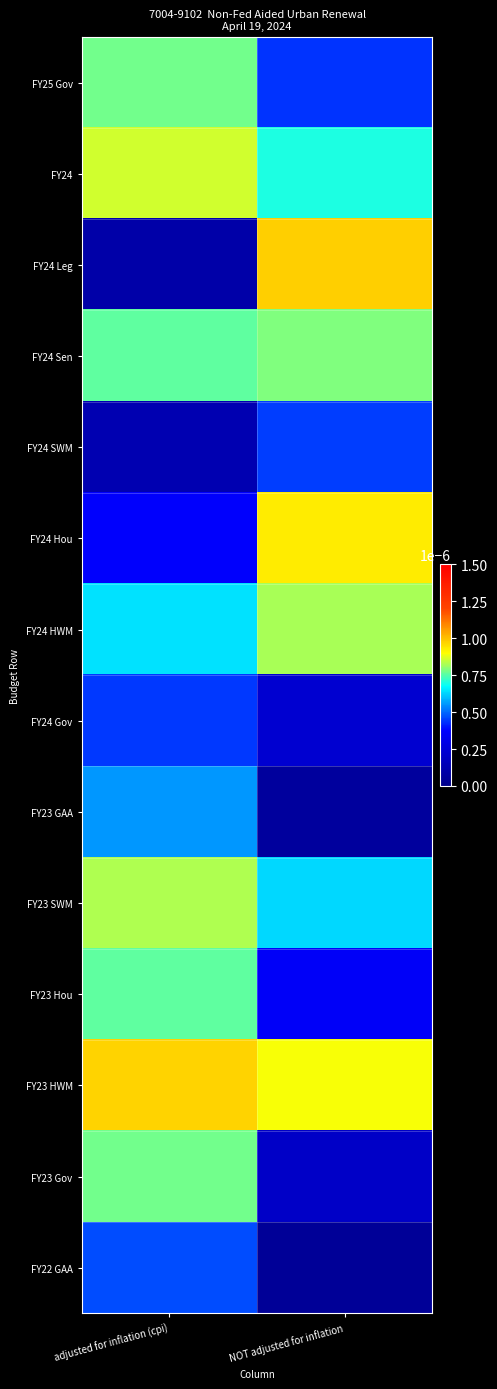

Reading left to right, extract all data points from this chart.

FY25 Gov: adjusted for inflation (cpi)=0.0	NOT adjusted for inflation=0.0
FY24: adjusted for inflation (cpi)=0.0	NOT adjusted for inflation=0.0
FY24 Leg: adjusted for inflation (cpi)=0.0	NOT adjusted for inflation=0.0
FY24 Sen: adjusted for inflation (cpi)=0.0	NOT adjusted for inflation=0.0
FY24 SWM: adjusted for inflation (cpi)=0.0	NOT adjusted for inflation=0.0
FY24 Hou: adjusted for inflation (cpi)=0.0	NOT adjusted for inflation=0.0
FY24 HWM: adjusted for inflation (cpi)=0.0	NOT adjusted for inflation=0.0
FY24 Gov: adjusted for inflation (cpi)=0.0	NOT adjusted for inflation=0.0
FY23 GAA: adjusted for inflation (cpi)=0.0	NOT adjusted for inflation=0.0
FY23 SWM: adjusted for inflation (cpi)=0.0	NOT adjusted for inflation=0.0
FY23 Hou: adjusted for inflation (cpi)=0.0	NOT adjusted for inflation=0.0
FY23 HWM: adjusted for inflation (cpi)=0.0	NOT adjusted for inflation=0.0
FY23 Gov: adjusted for inflation (cpi)=0.0	NOT adjusted for inflation=0.0
FY22 GAA: adjusted for inflation (cpi)=0.0	NOT adjusted for inflation=0.0